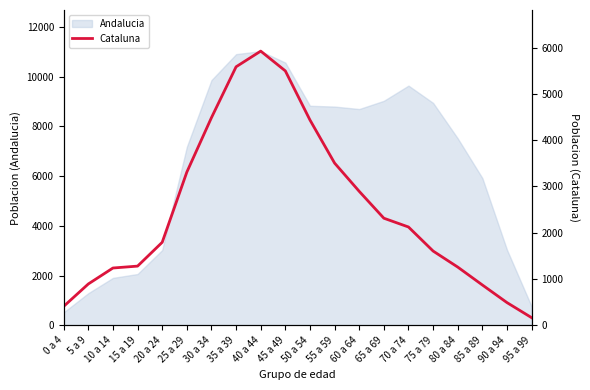

What is the difference between the values at 30 a 34 and 80 a 84?

3232